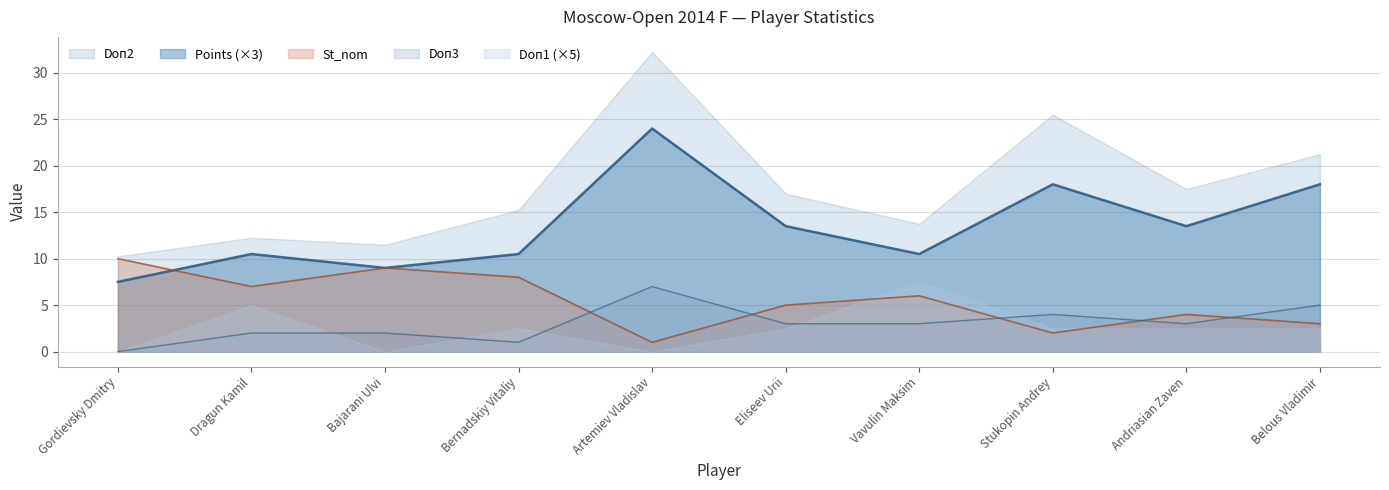

What is the sum of all Doп2 values?

176.5